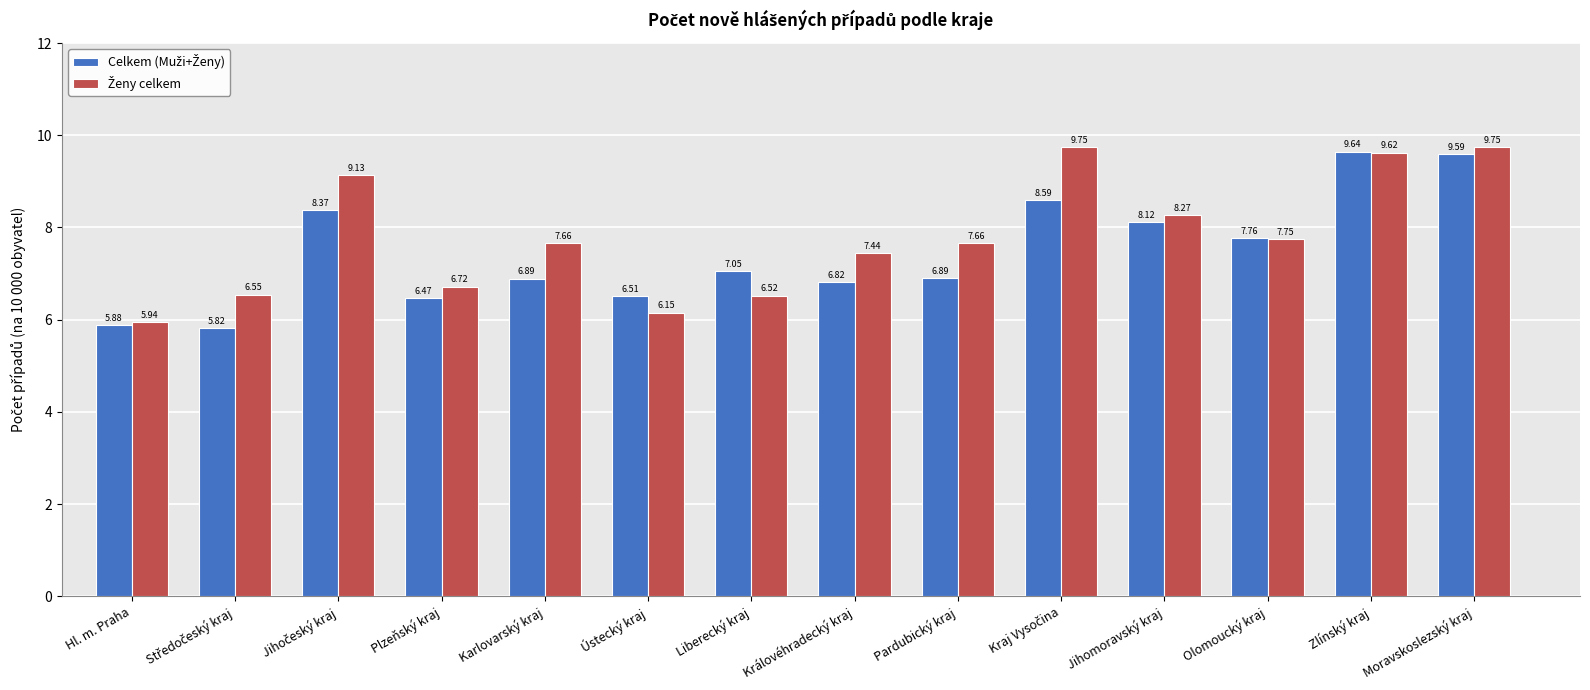

What is the total value across all series at Liberecký kraj?

13.6